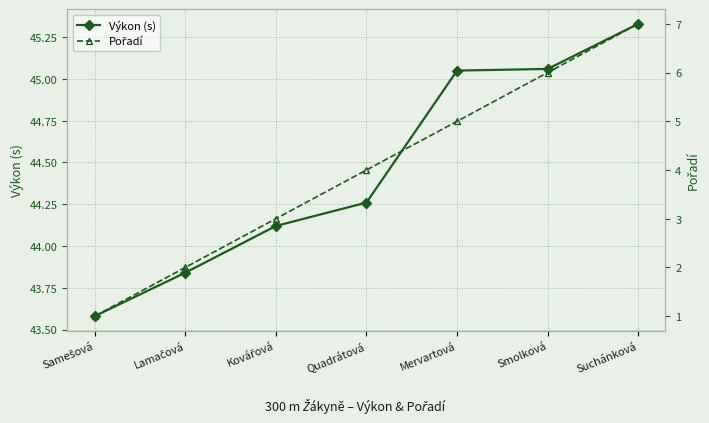

Which series changed the most between Lamačová and Mervartová?

Pořadí